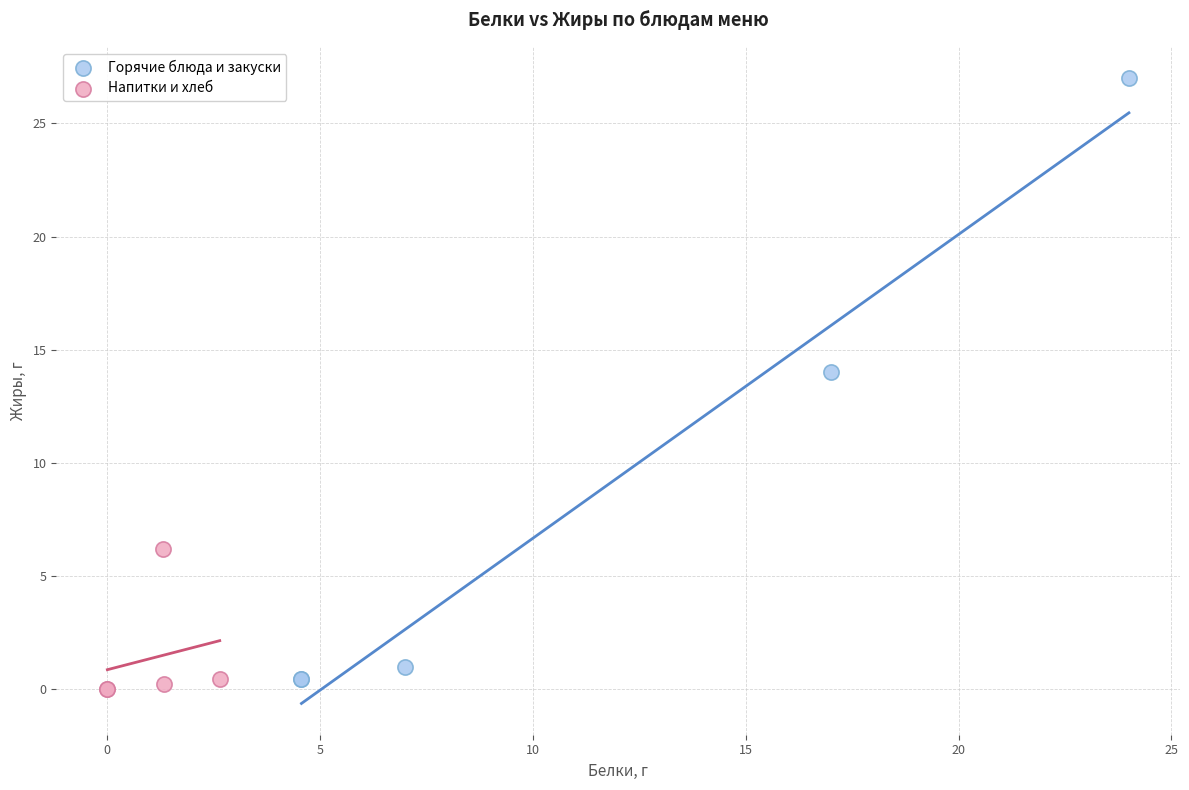

What are all the series names shown in the legend?

Горячие блюда и закуски, Напитки и хлеб